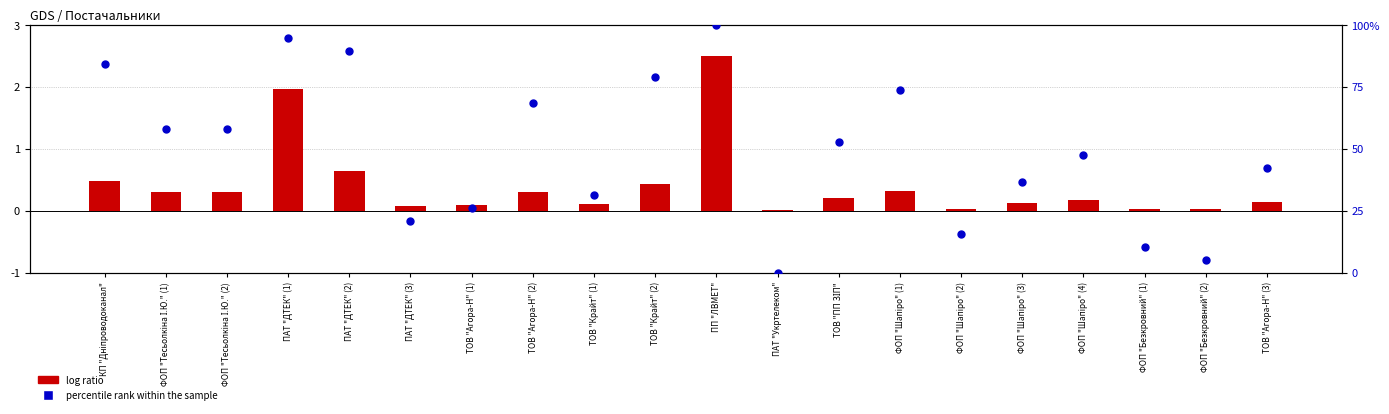

Is the value of log ratio at ФОП "Безкровний" (2) greater than the value of percentile rank within the sample at ФОП "Шапіро" (4)?

No